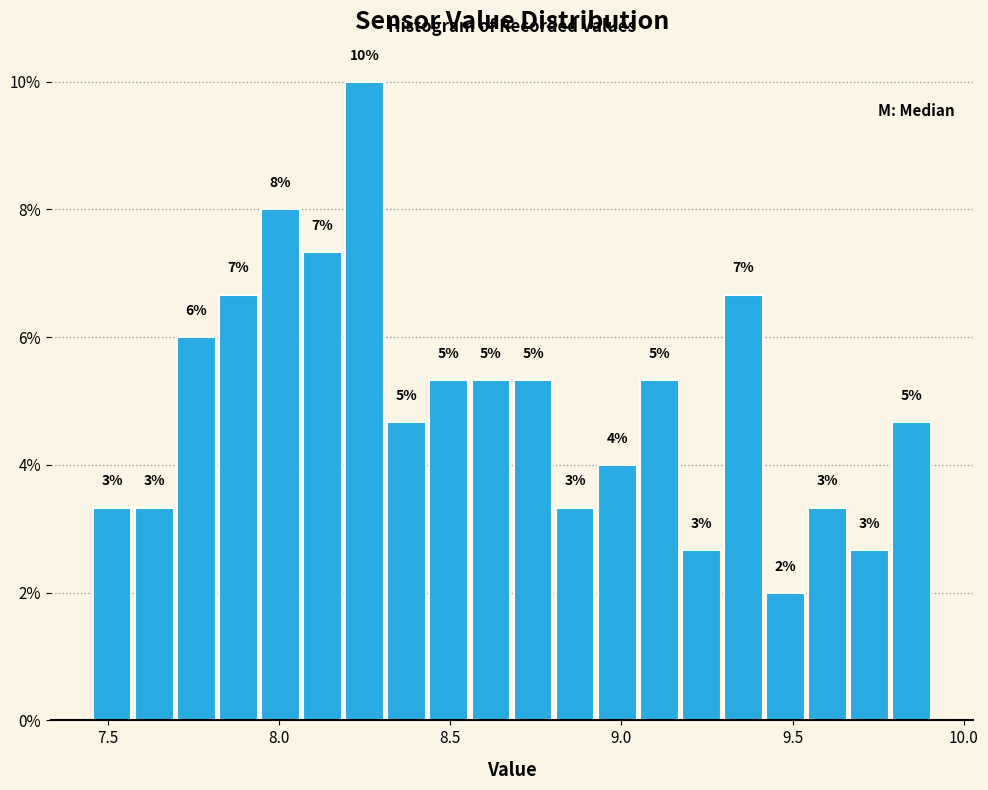

Read against the x-axis, roughly where is the centre of the tallest bar?

8.25